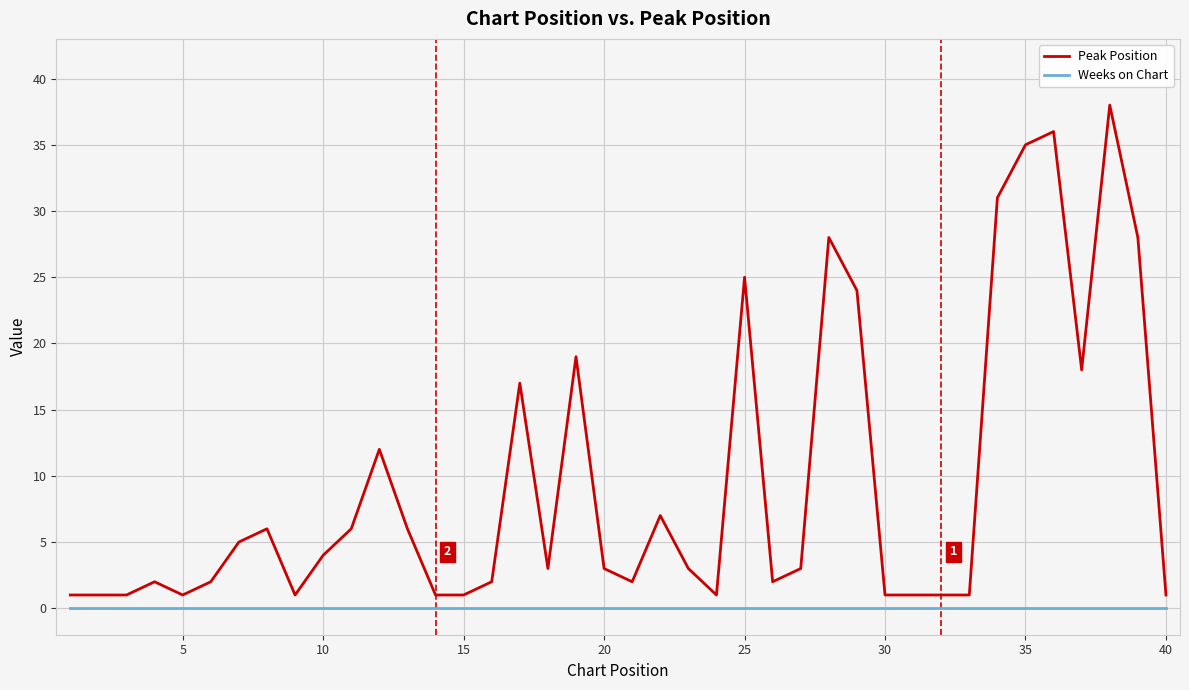

Does the chart display data point markers on the line(s)?

No